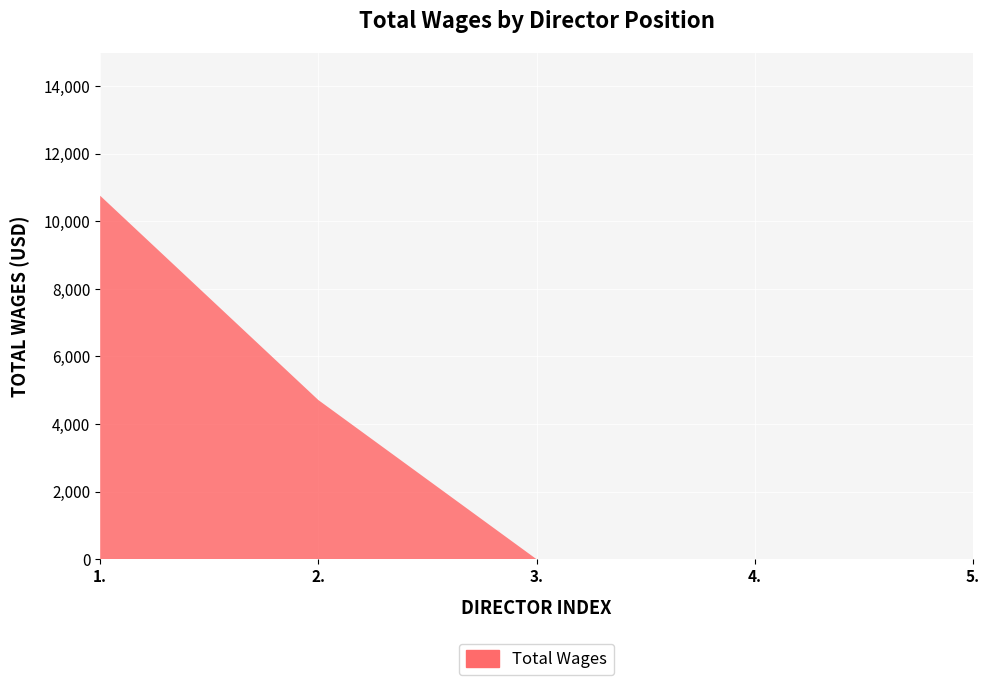

Reading left to right, list all the values displayed in this chart.

1.=10757	2.=4710	3.=0	4.=0	5.=0